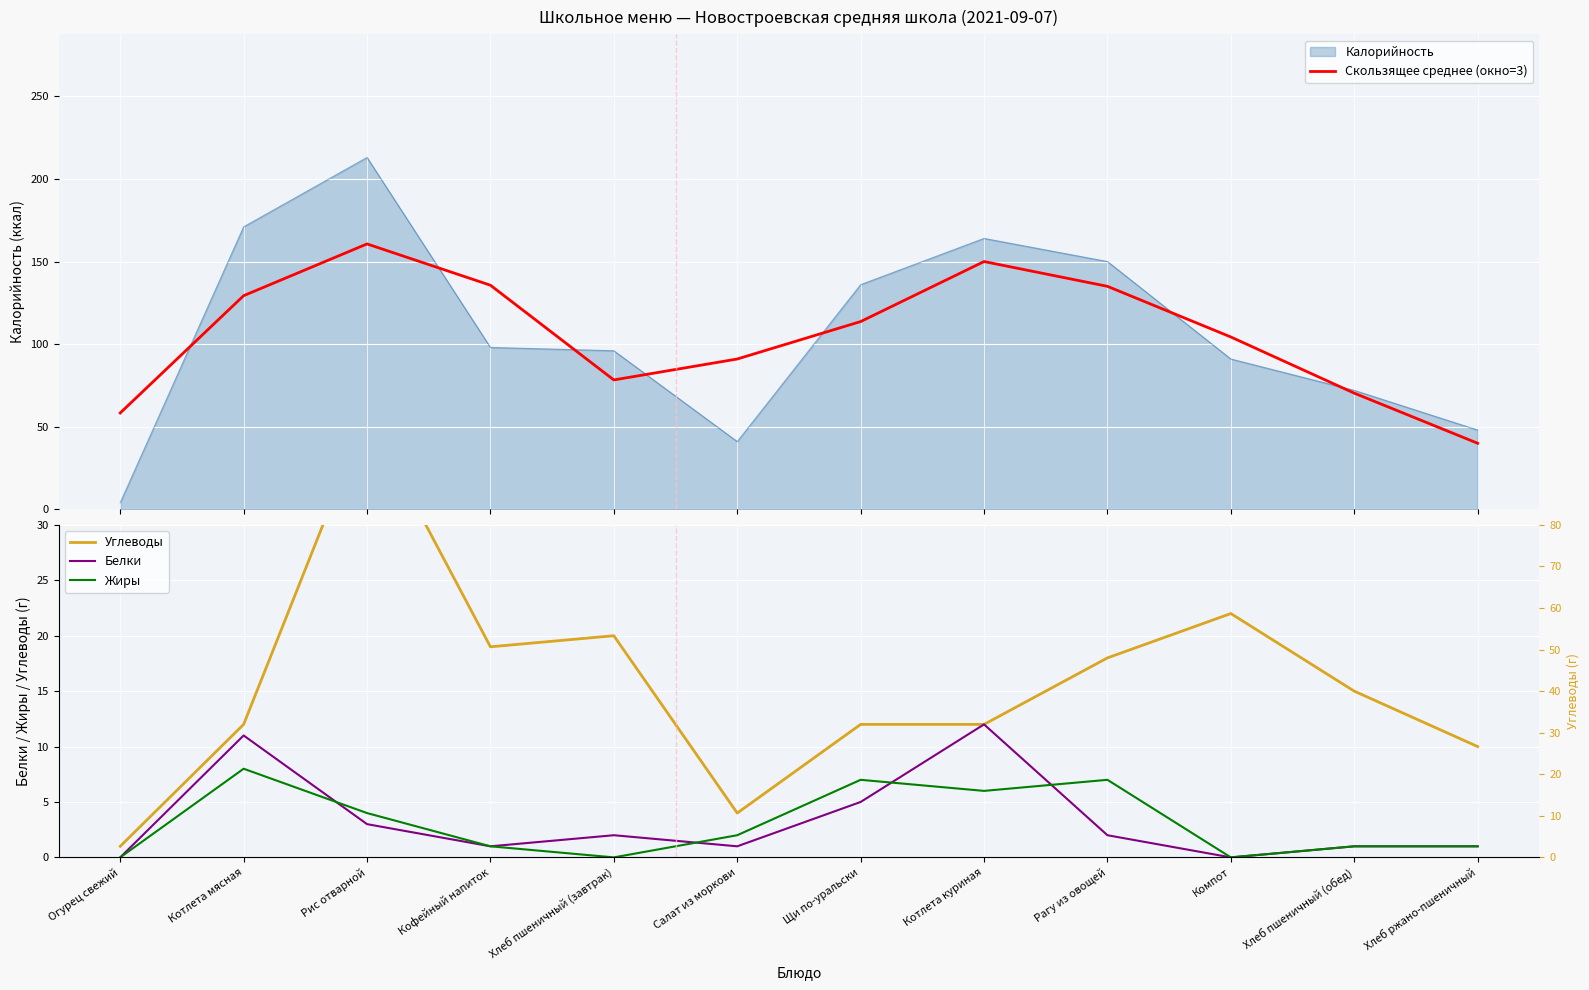

What is the difference between the maximum and minimum values in the Белки series?

12.0